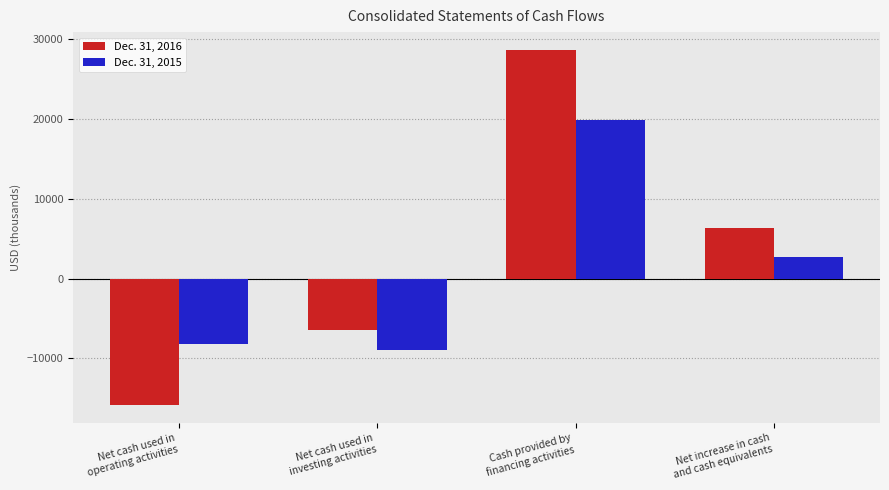

The value of Dec. 31, 2016 at Net cash used in
operating activities is -7328. True or false?

False